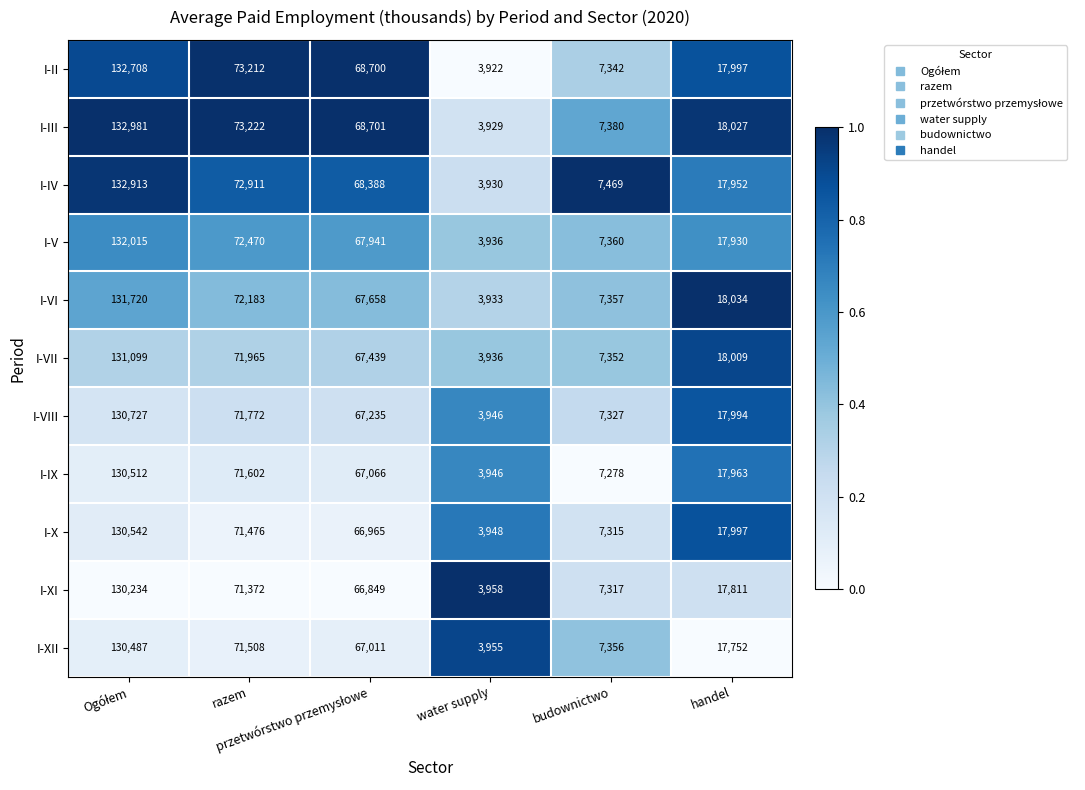

List the series in order of their peak value, highest first.

I-III, I-IV, I-II, I-V, I-VI, I-VII, I-VIII, I-X, I-IX, I-XII, I-XI